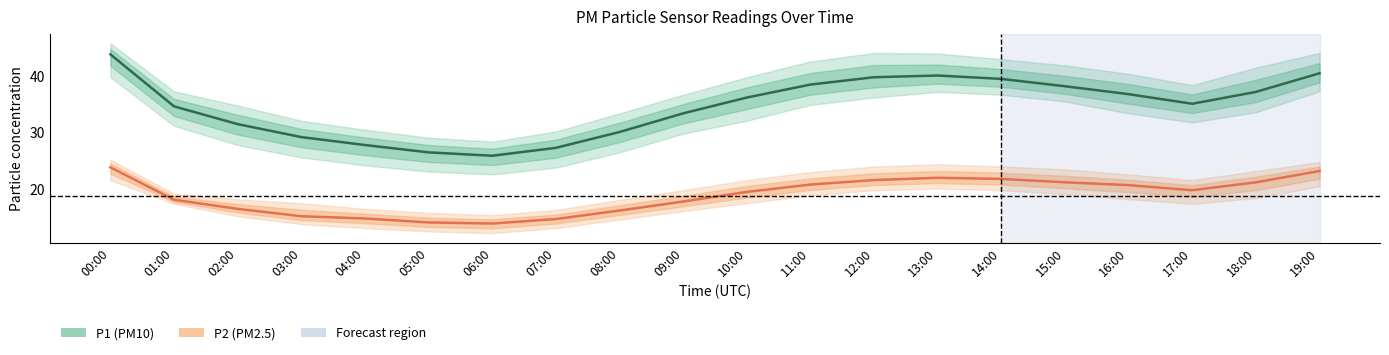

What are all the series names shown in the legend?

P1, P2